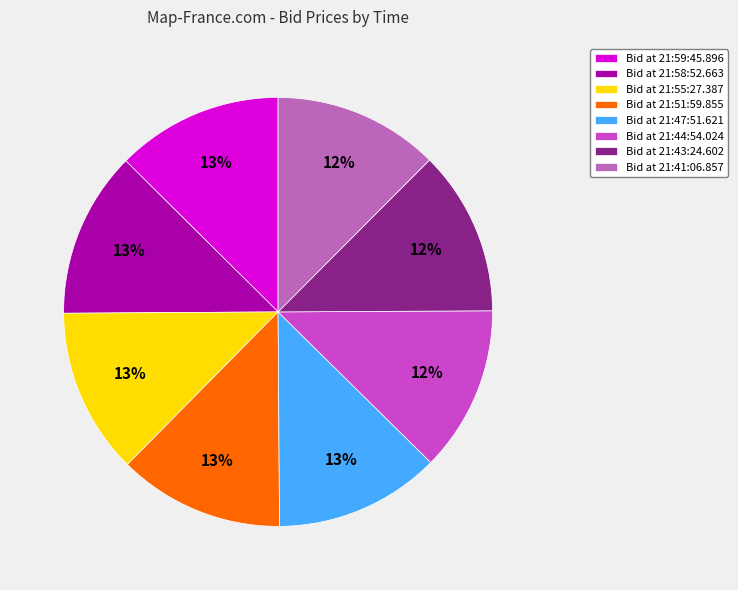

True or false: Bid at 21:55:27.387 accounts for 13% of the total.

True